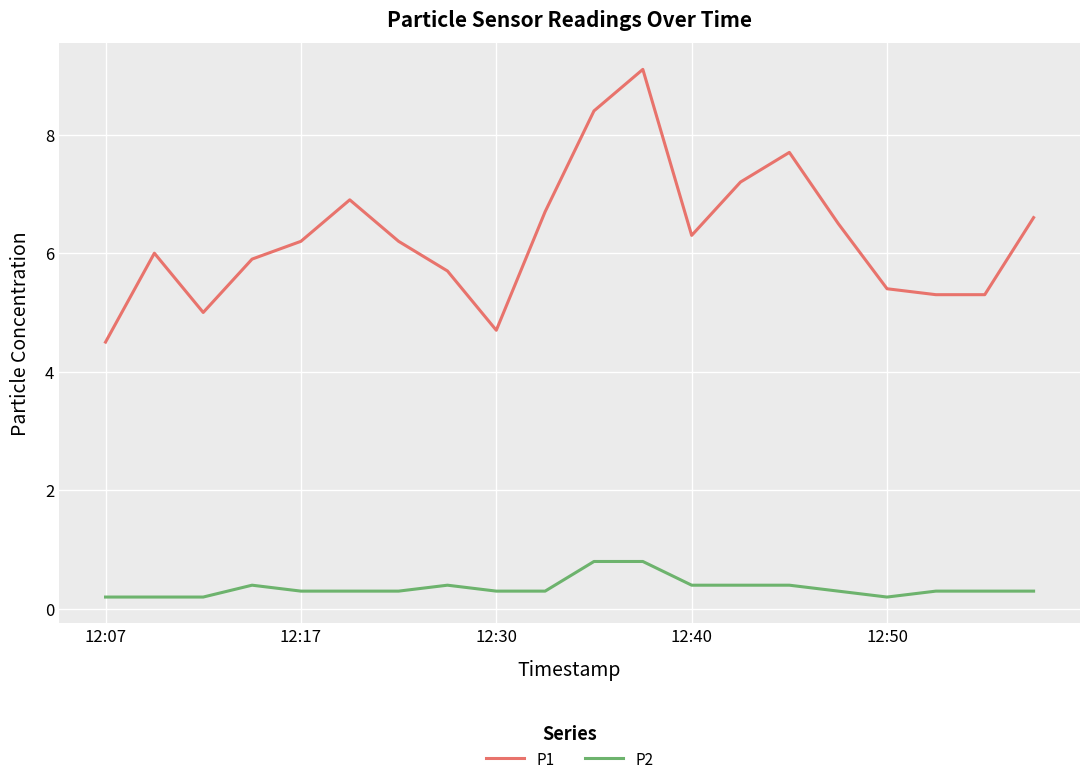

True or false: P1 and P2 intersect in this chart.

False